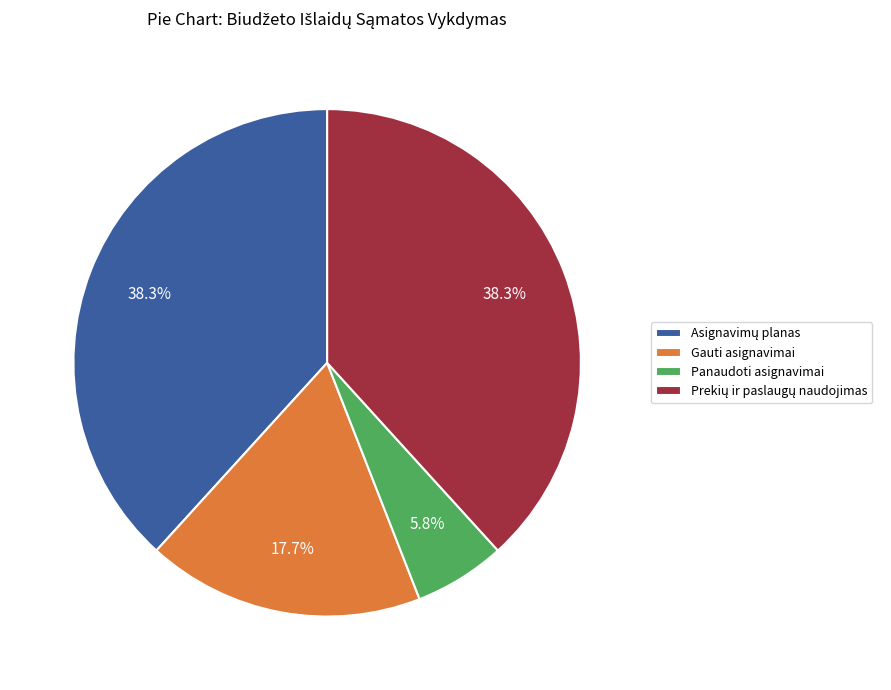

Which slice is the smallest?

Panaudoti asignavimai